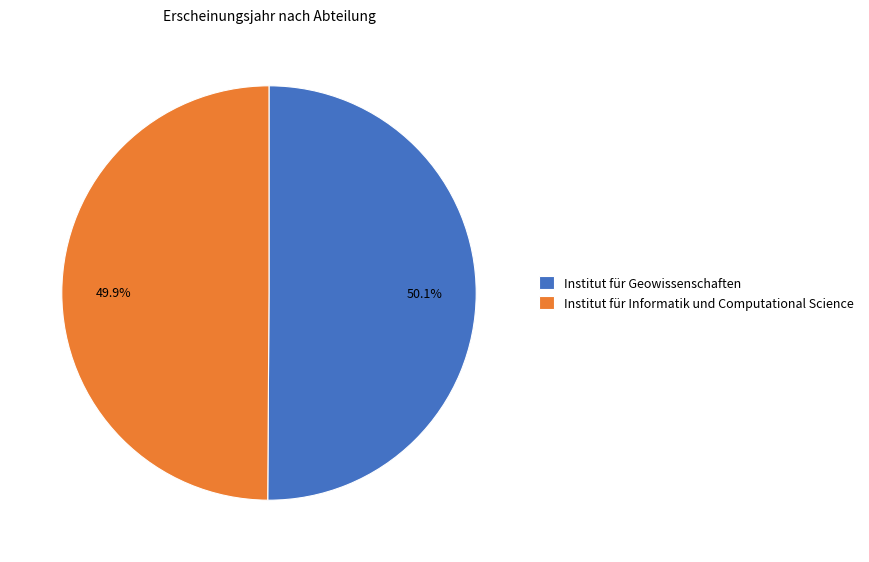

How many segments does this pie chart have?

2